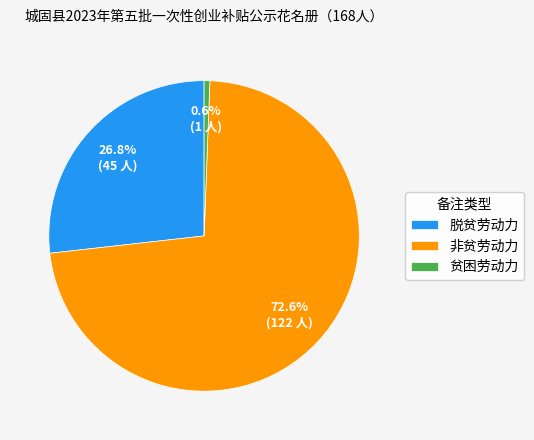

What percentage is the 贫困劳动力 slice, to the nearest percent?

1%